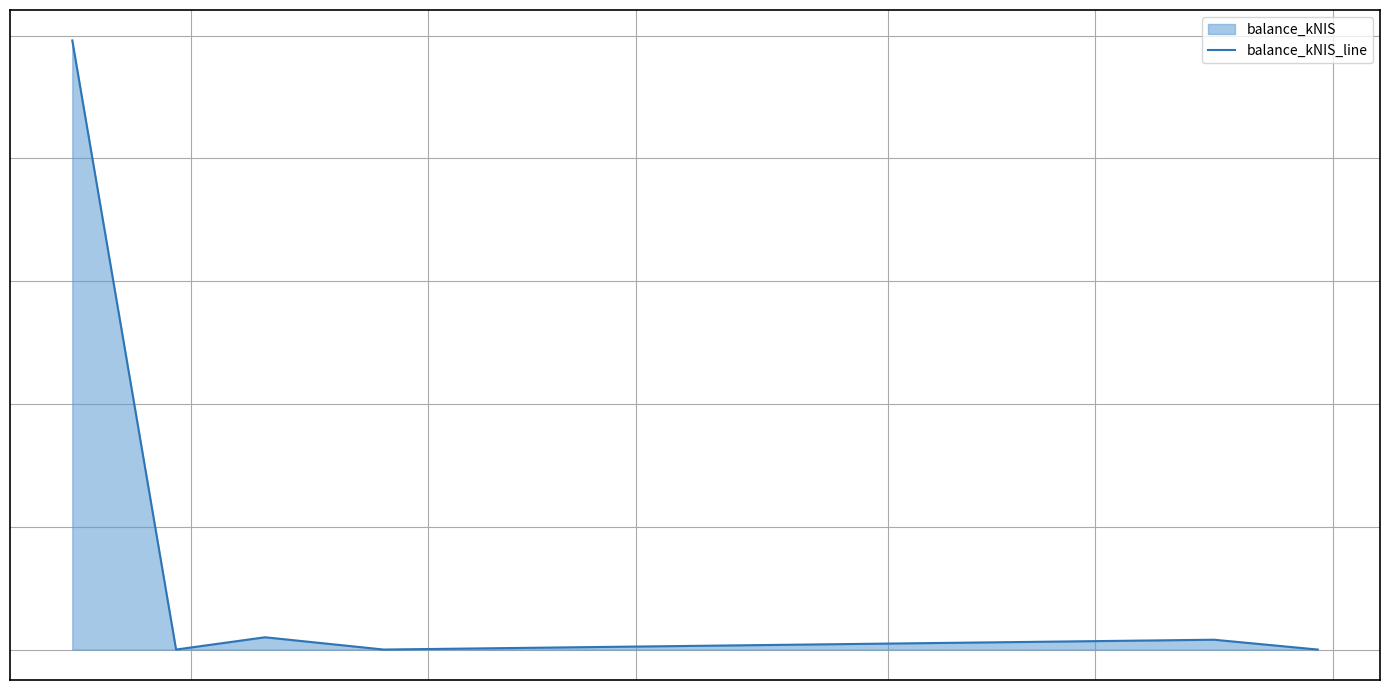

The chart shows a value of 0.3 at 4. True or false?

False